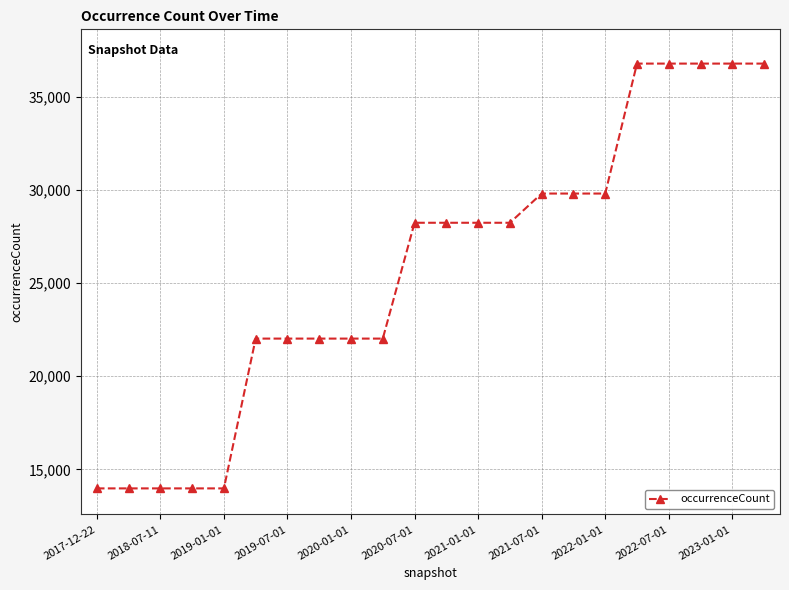

What is the difference between the maximum and second lowest values?

22797